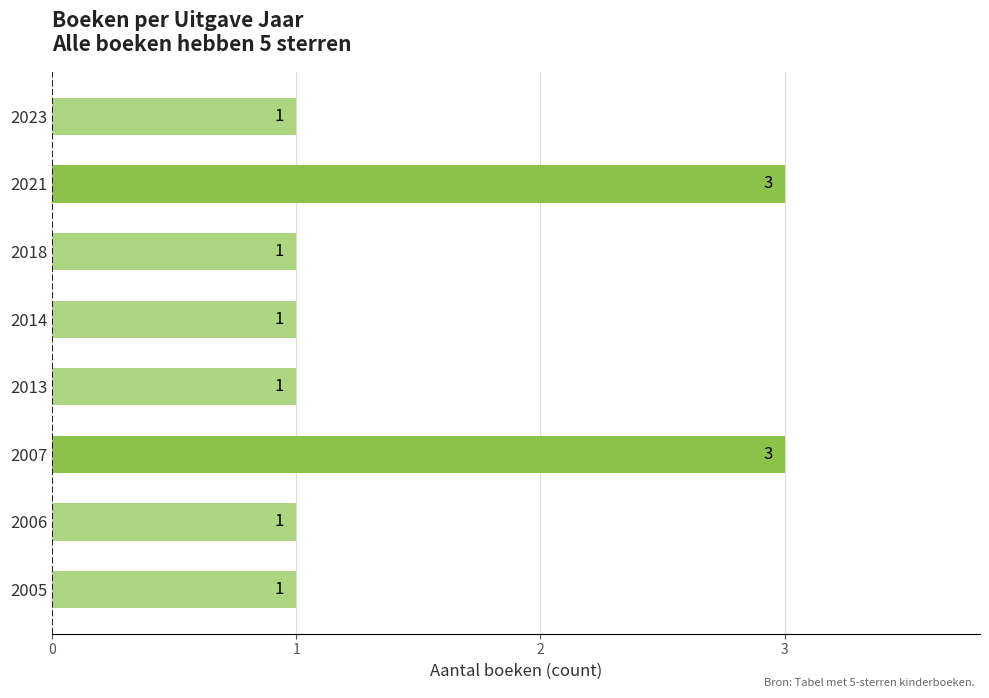

Reading bottom to top, list all the values displayed in this chart.

2005=1	2006=1	2007=3	2013=1	2014=1	2018=1	2021=3	2023=1